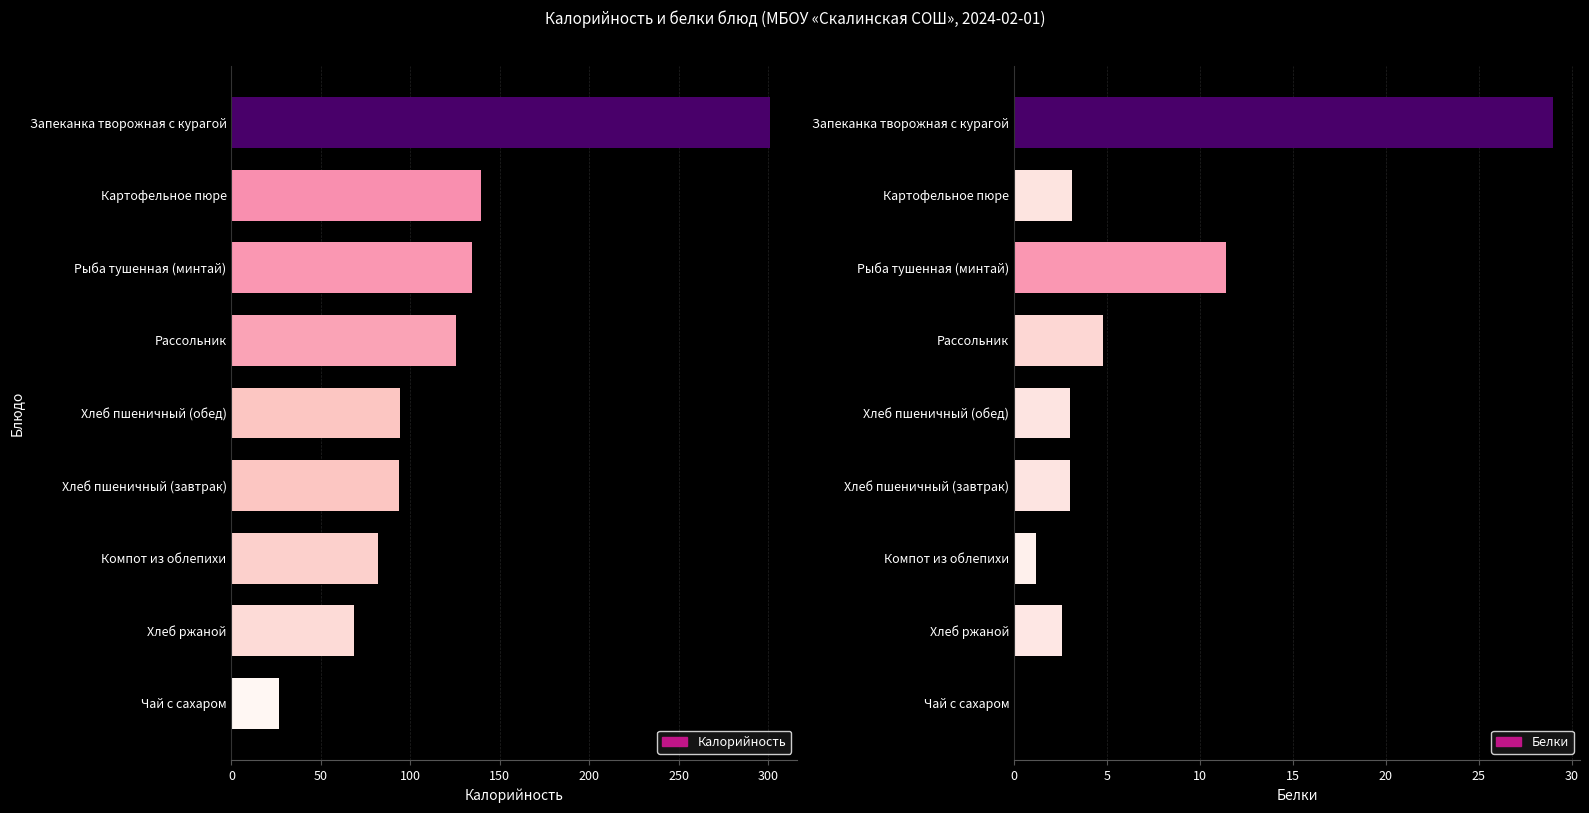

How many data points in Калорийность are less than 94?

4